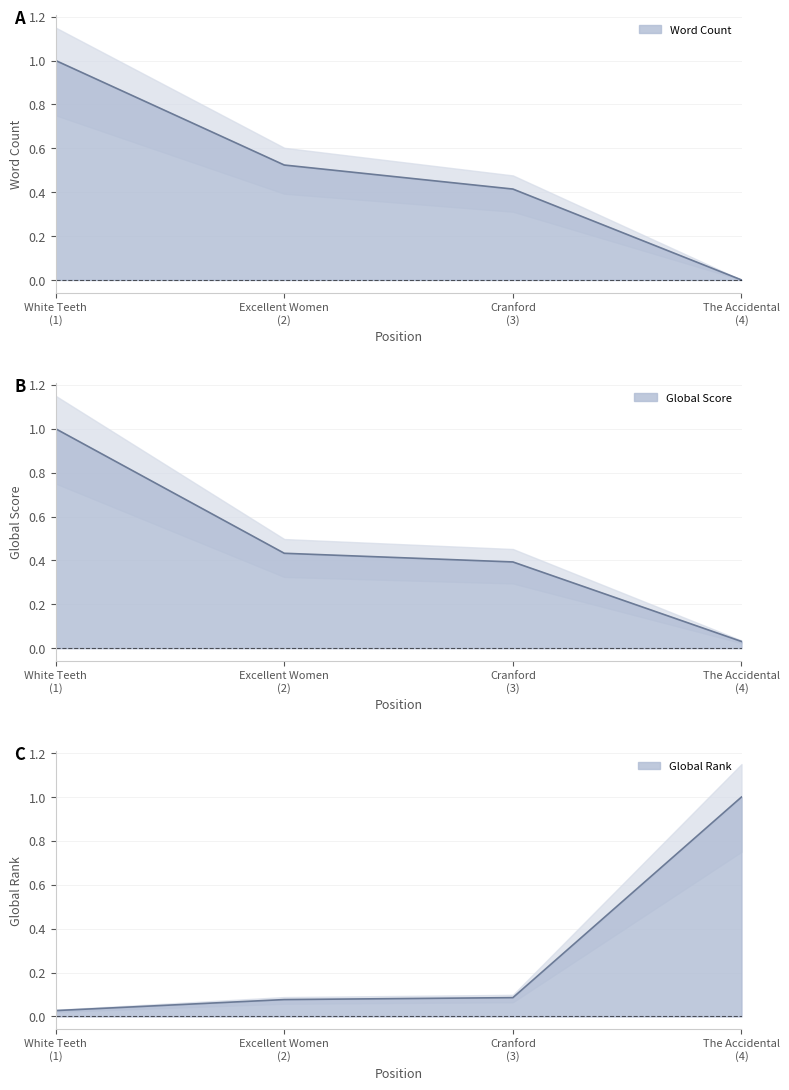

Which series has the widest spread of values?

Word Count